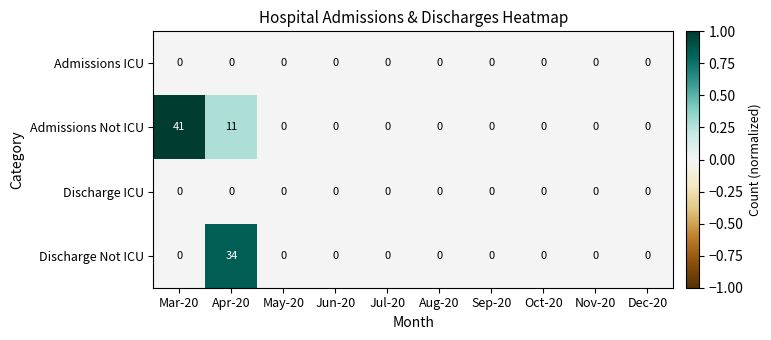

At which category is the sum across all series the highest?

Apr-20